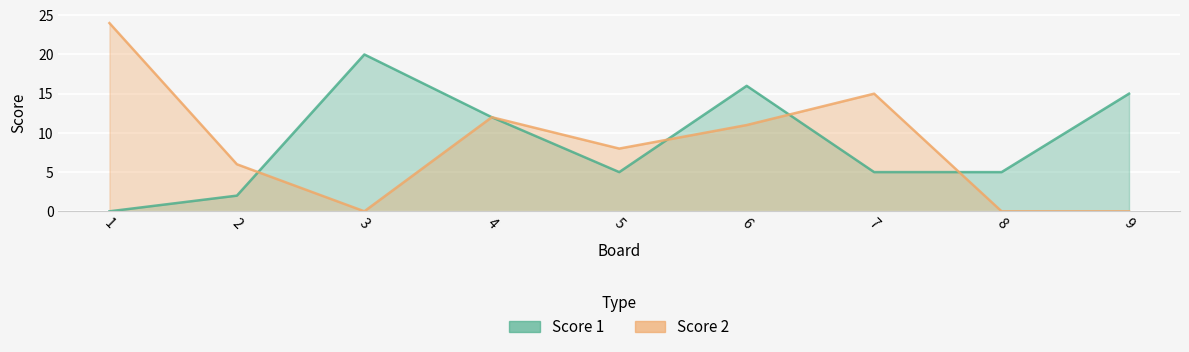

What are all the series names shown in the legend?

Score 1, Score 2